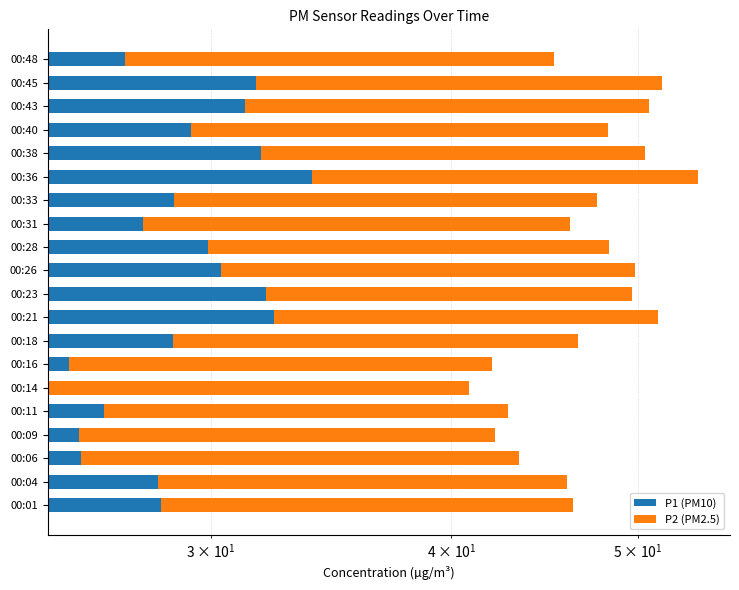

Rank the series at 00:06 from lowest to highest value.

P2 (PM2.5), P1 (PM10)